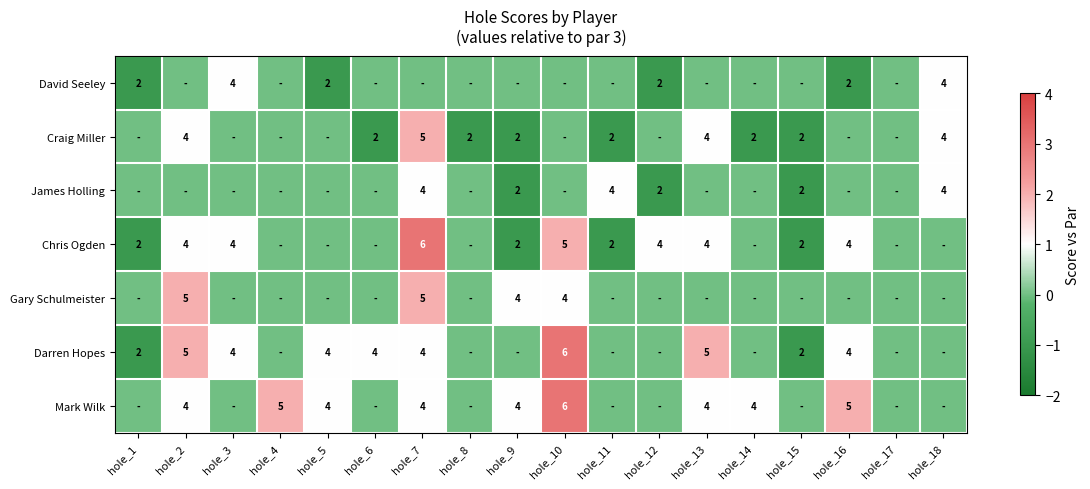

Is the value of Gary Schulmeister at hole_7 greater than the value of Darren Hopes at hole_5?

Yes